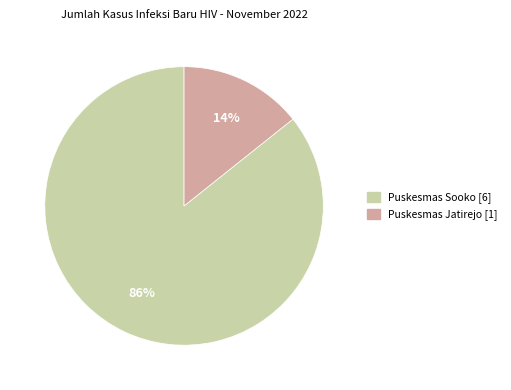

What percentage is the Puskesmas Jatirejo slice, to the nearest percent?

14%